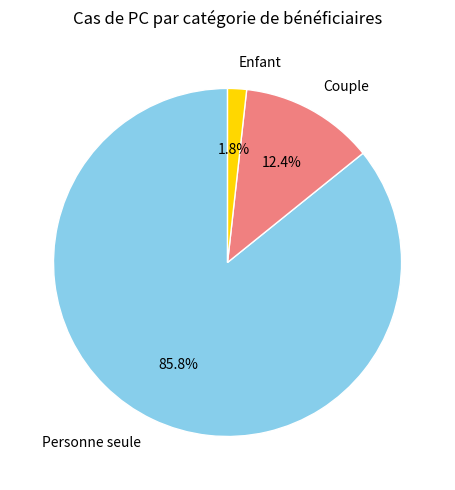

What is the smallest slice in the pie chart?

Enfant